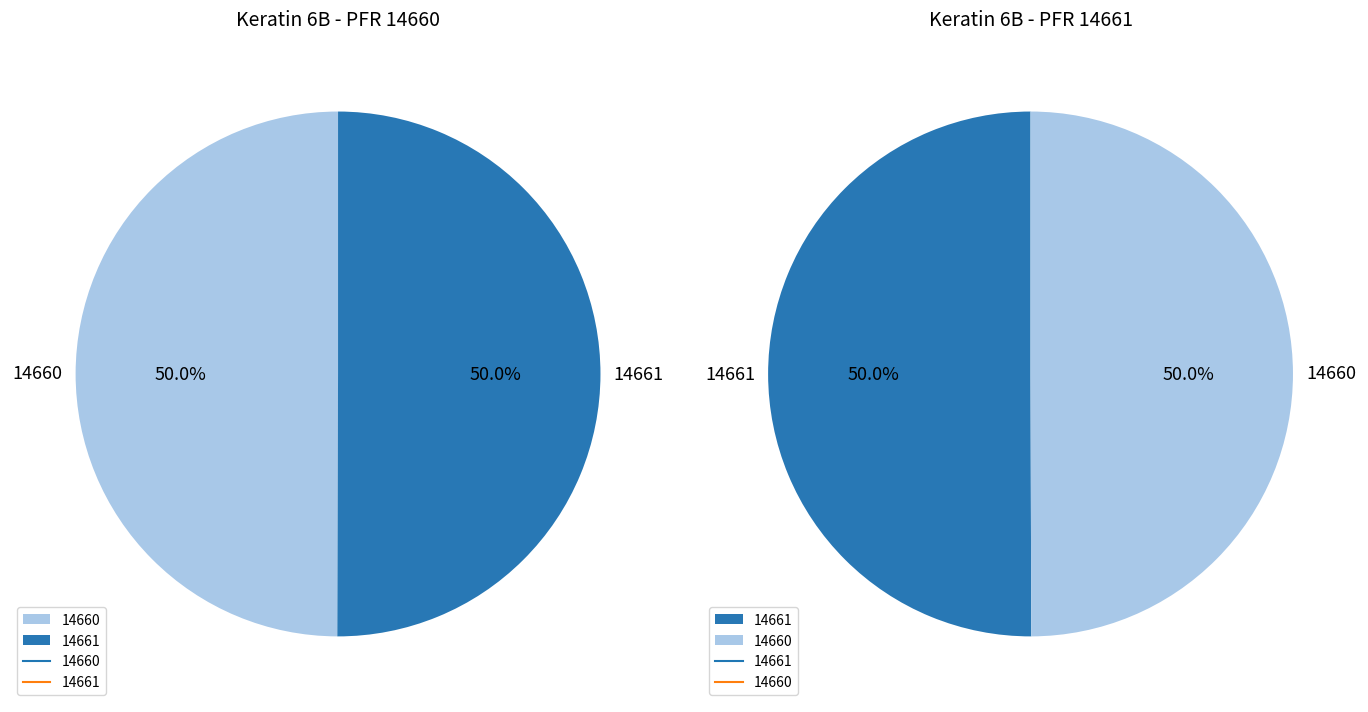

Count the number of slices in the pie.

2